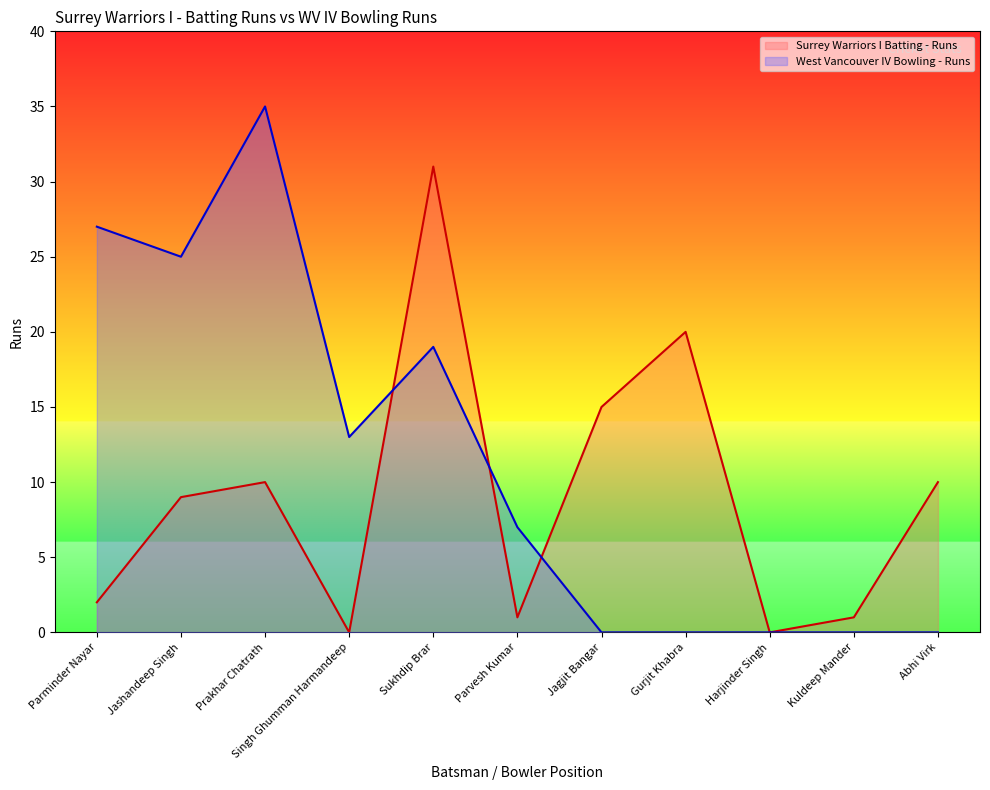

Does the chart display data point markers on the line(s)?

No